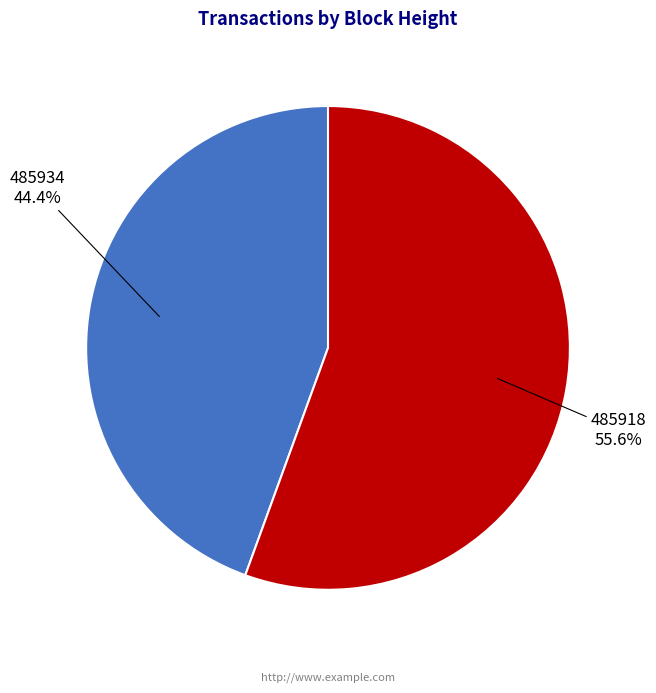

Do 485934 and 485918 together represent more than half of the pie?

Yes